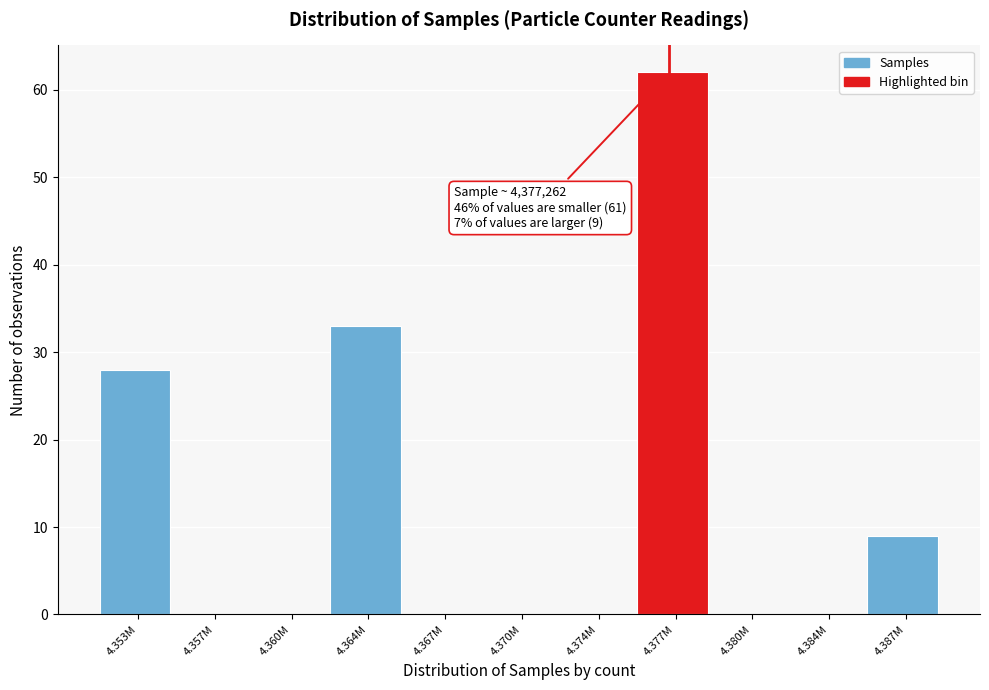

Reading right to left, transcribe all the data shown in this chart.

4.387M=9	4.384M=0	4.380M=0	4.377M=62	4.374M=0	4.370M=0	4.367M=0	4.364M=33	4.360M=0	4.357M=0	4.353M=28